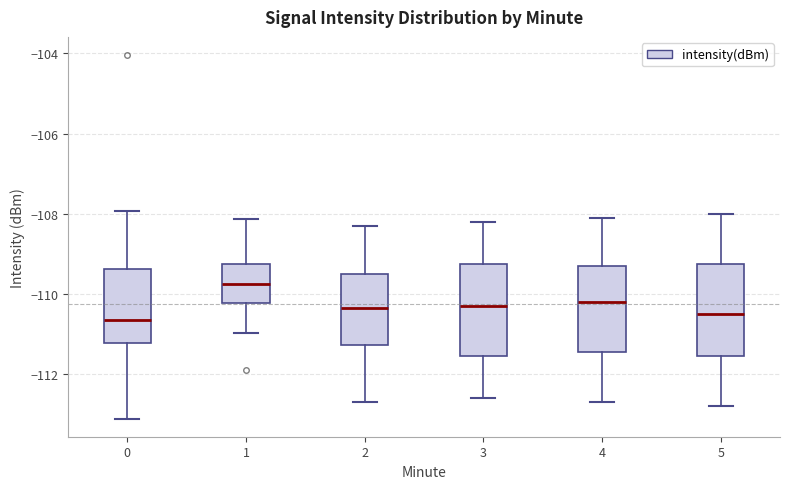

Where is the upper edge of the box at x = 4 on the y-axis? The values are not printed on the chart, so give them approximately, as read against the axis.

-109.2